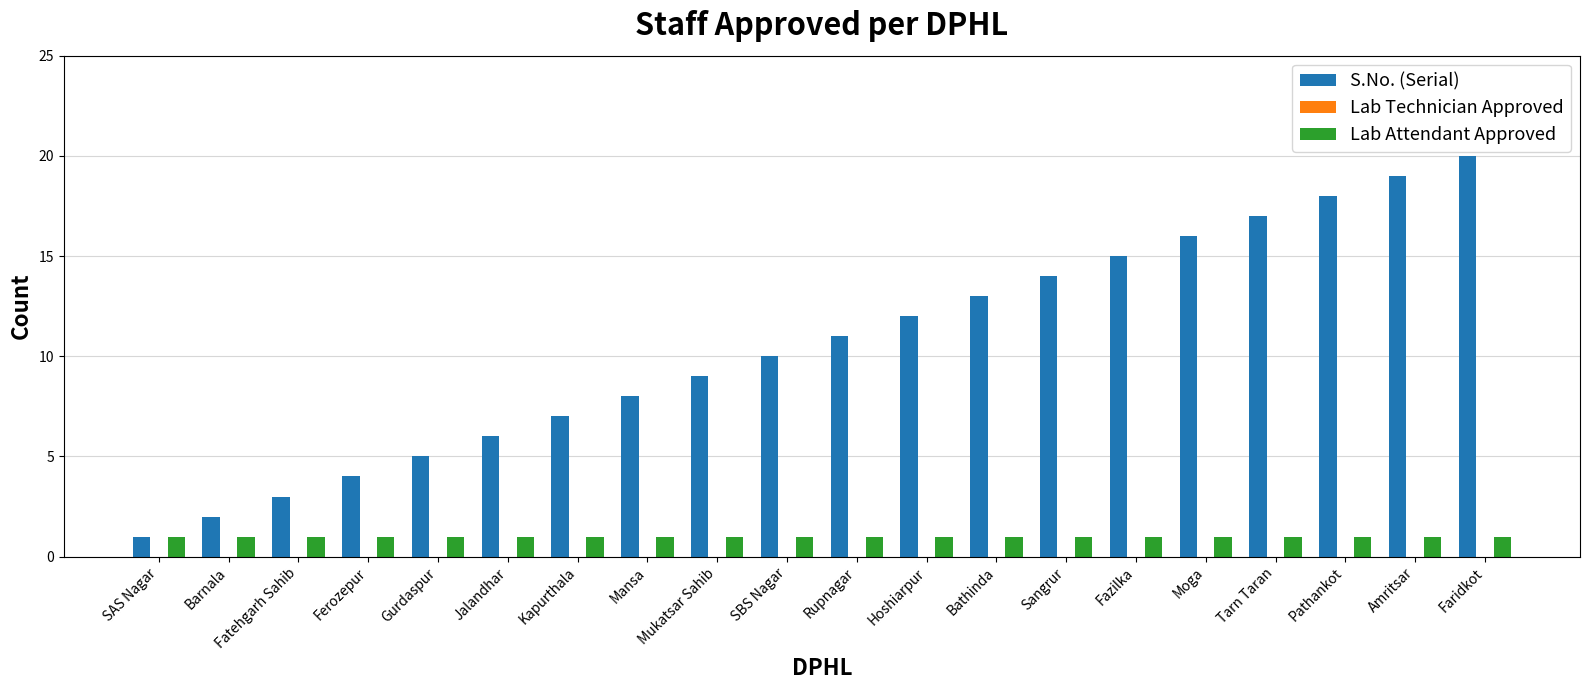

The S.No. (Serial) series shows 9 at Mukatsar Sahib. True or false?

True